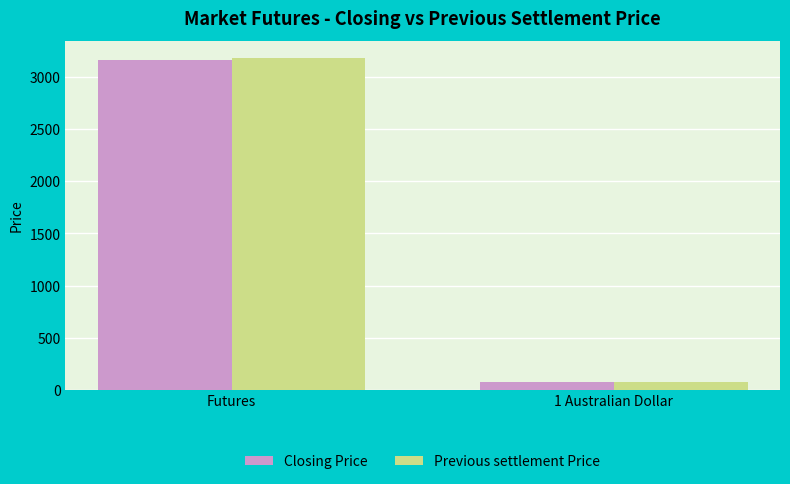

Which series has the largest range (max minus min)?

Previous settlement Price